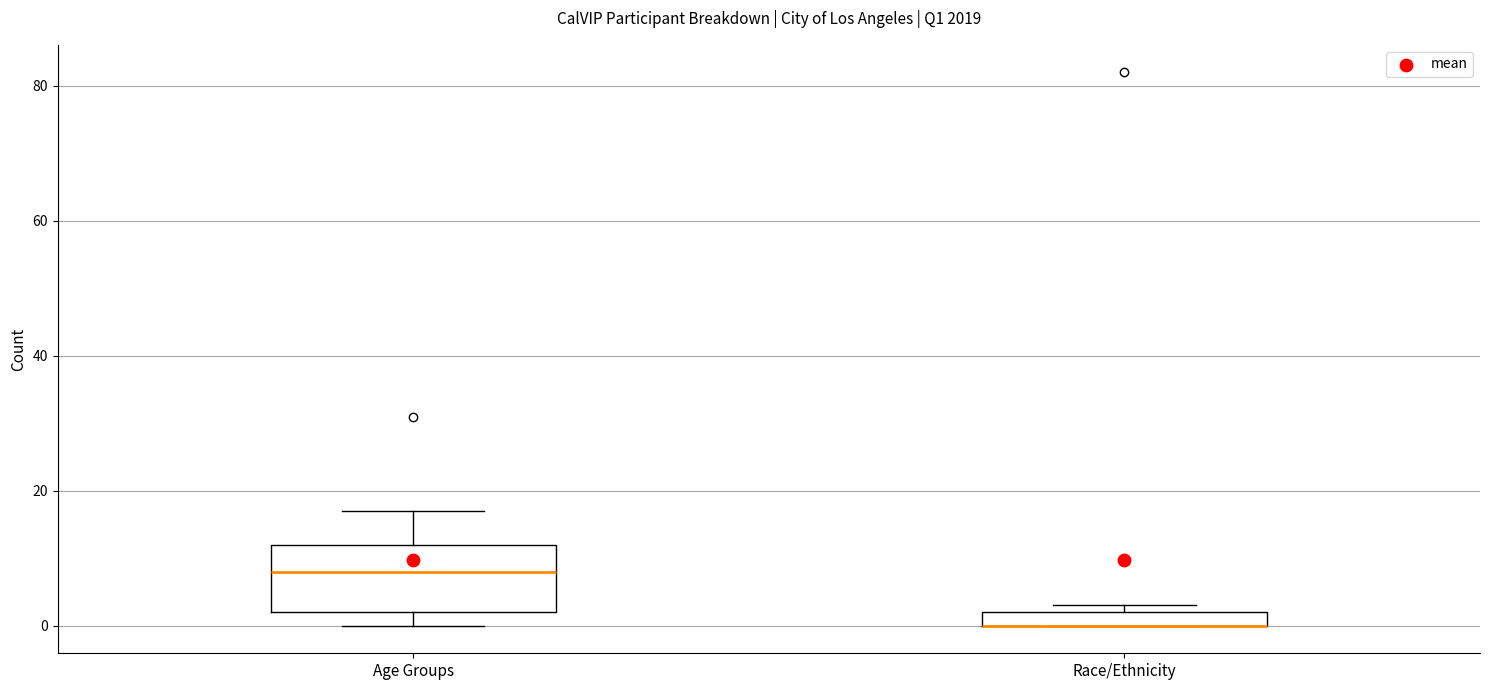

Where is the lower edge of the box for Race/Ethnicity on the y-axis? The values are not printed on the chart, so give them approximately, as read against the axis.

0